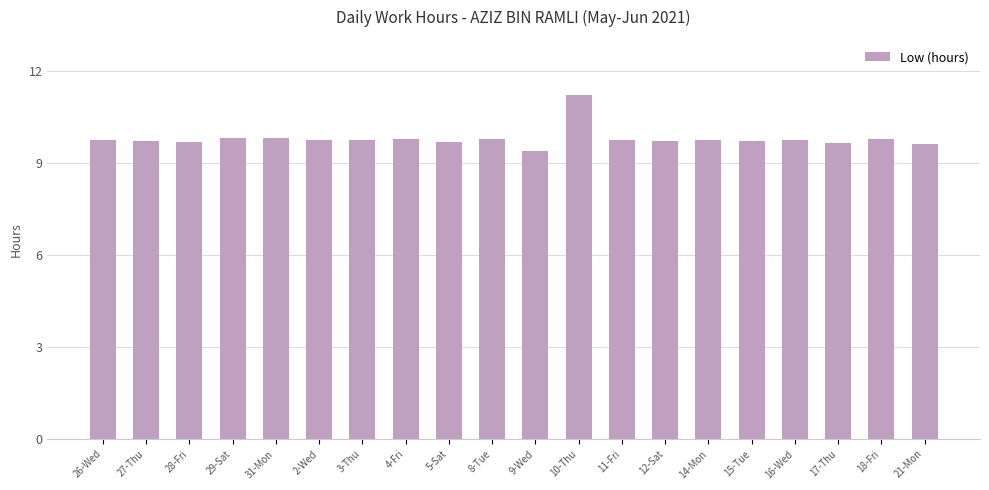

What is the approximate value at 4-Fri?

9.8